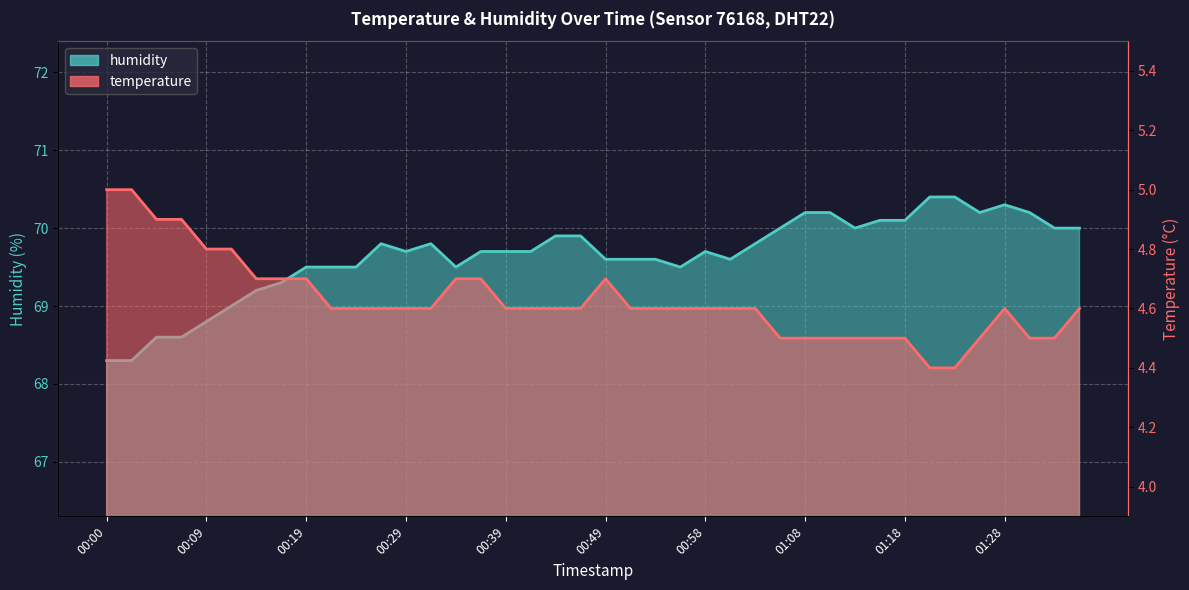

What are all the series names shown in the legend?

temperature, humidity